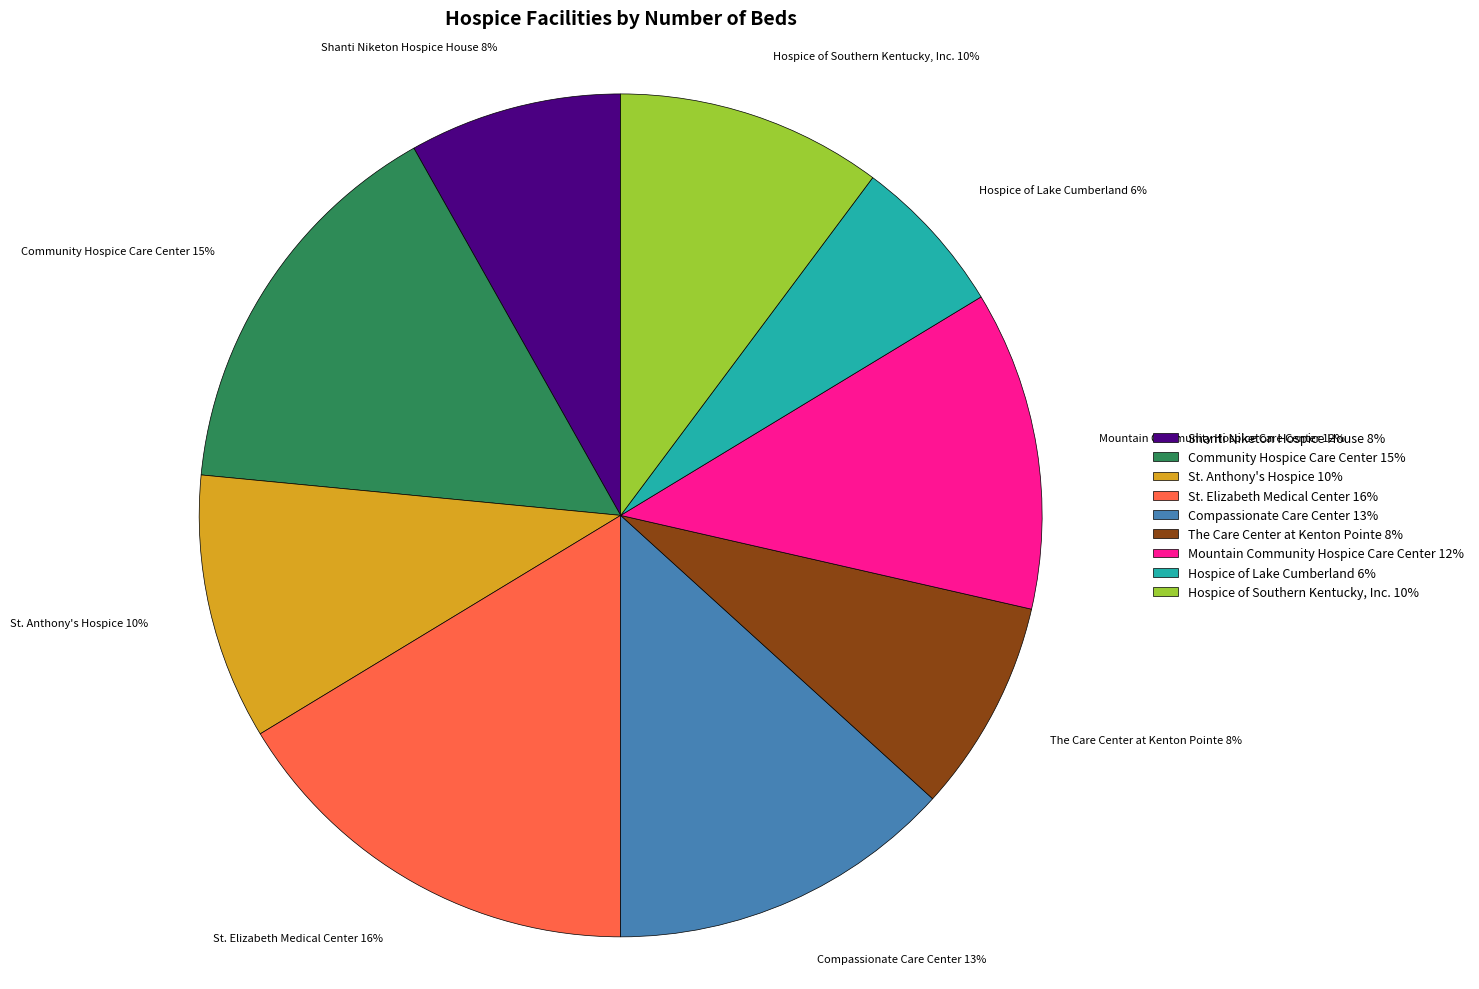

To the nearest percent, what is the combined percentage of Hospice of Southern Kentucky, Inc. 10% and St. Anthony's Hospice 10%?

20%